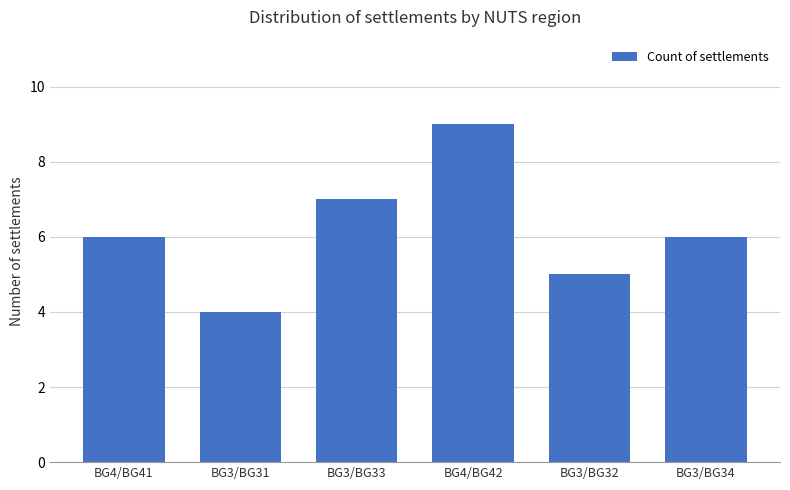

What position from the right is BG3/BG31?

5